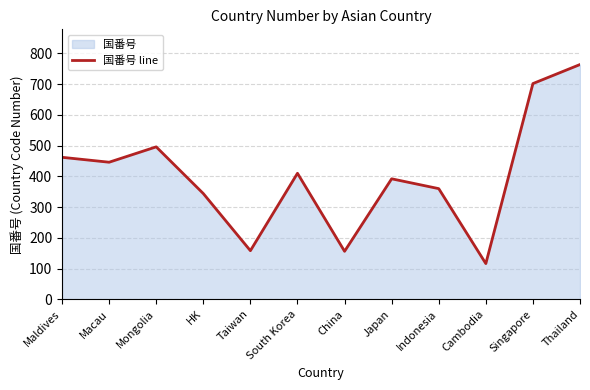

Where is the data nearest to the value 440?

Macau